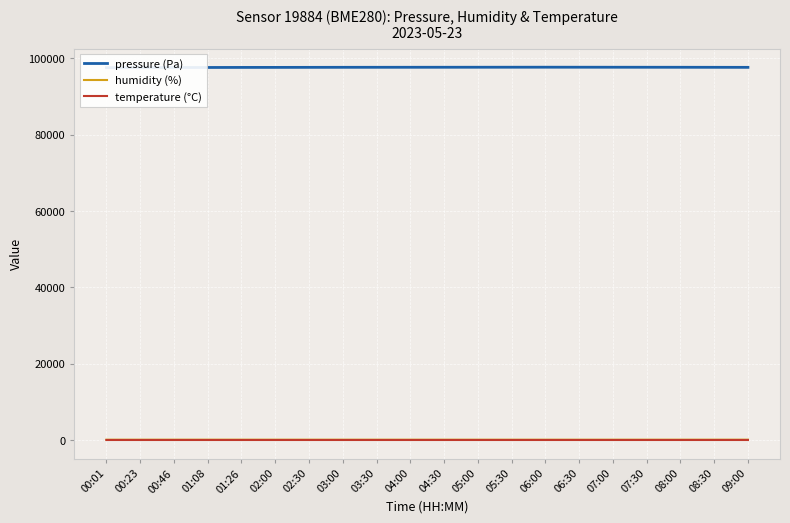

How many categories are shown in the chart?

20